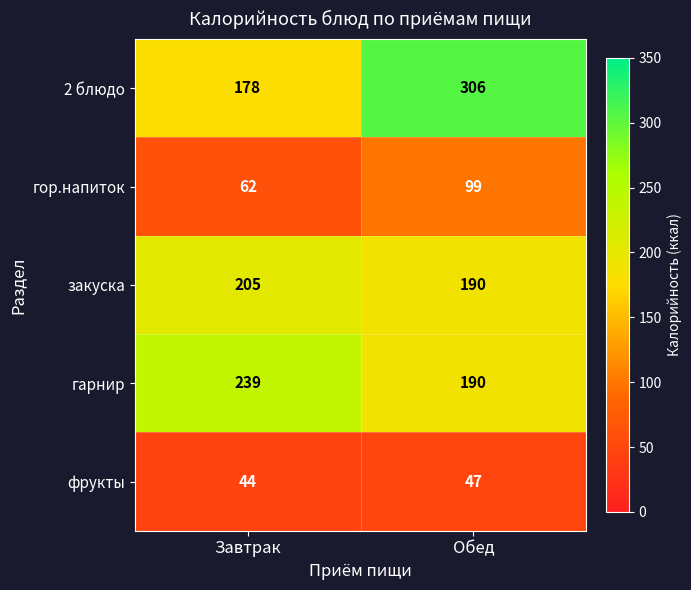

Reading left to right, extract all data points from this chart.

2 блюдо: 178	306
гор.напиток: 62	99
закуска: 205	190
гарнир: 239	190
фрукты: 44	47